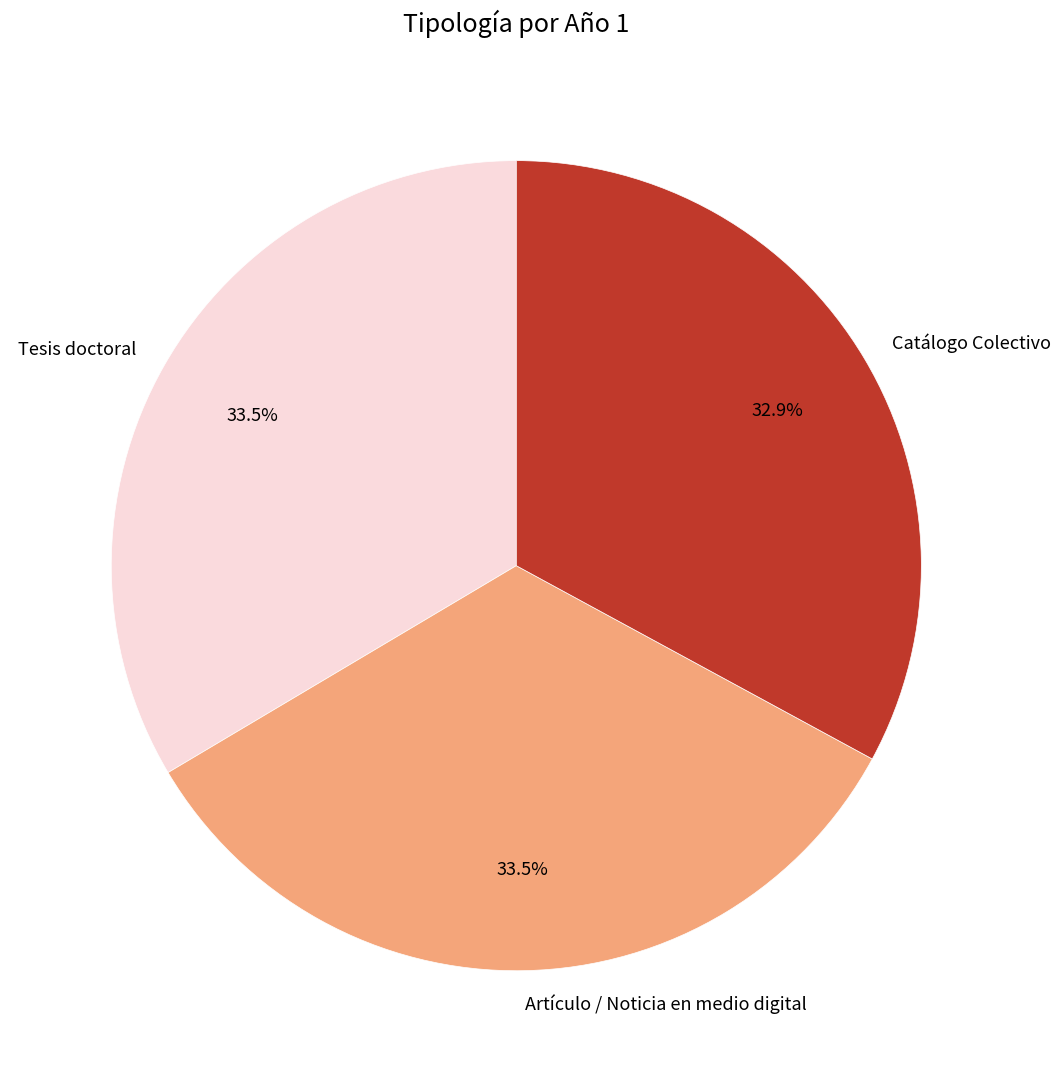

To the nearest percent, what is the combined percentage of Catálogo Colectivo and Artículo / Noticia en medio digital?

66%